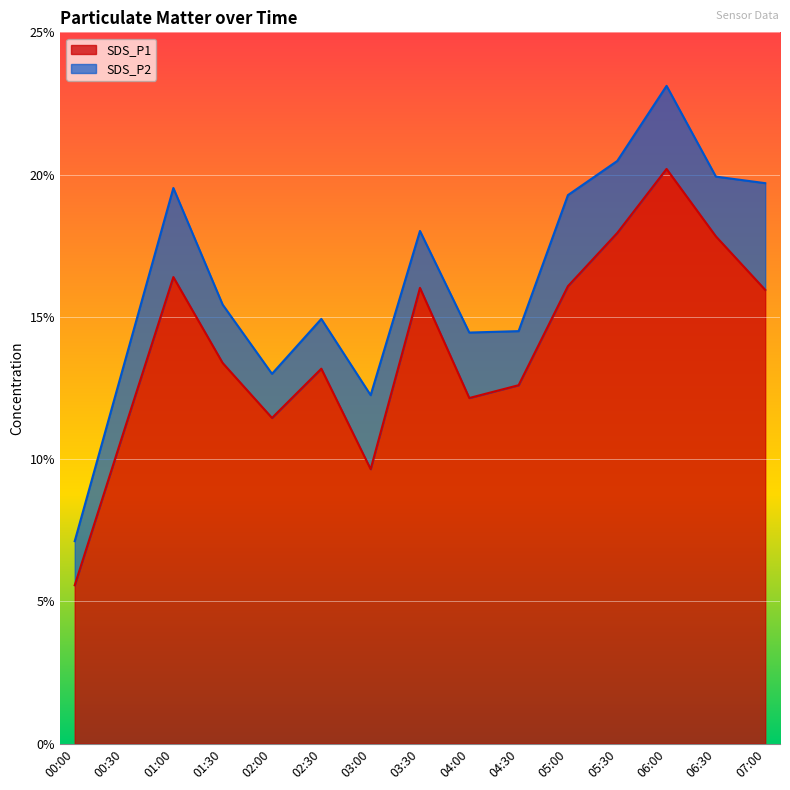

True or false: the data has more than 0 interior local peaks.

True